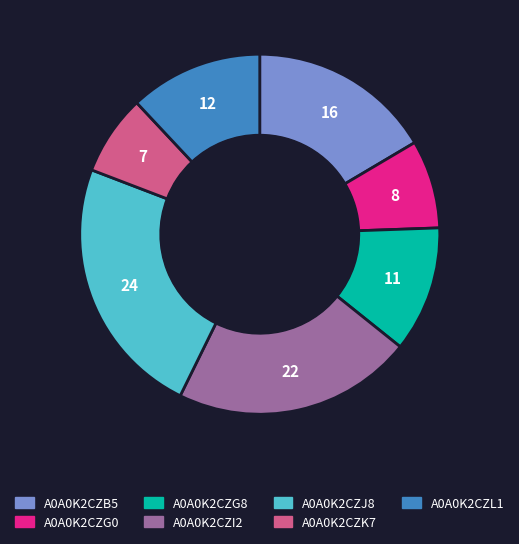

Combined, do A0A0K2CZK7 and A0A0K2CZG0 account for over 50%?

No